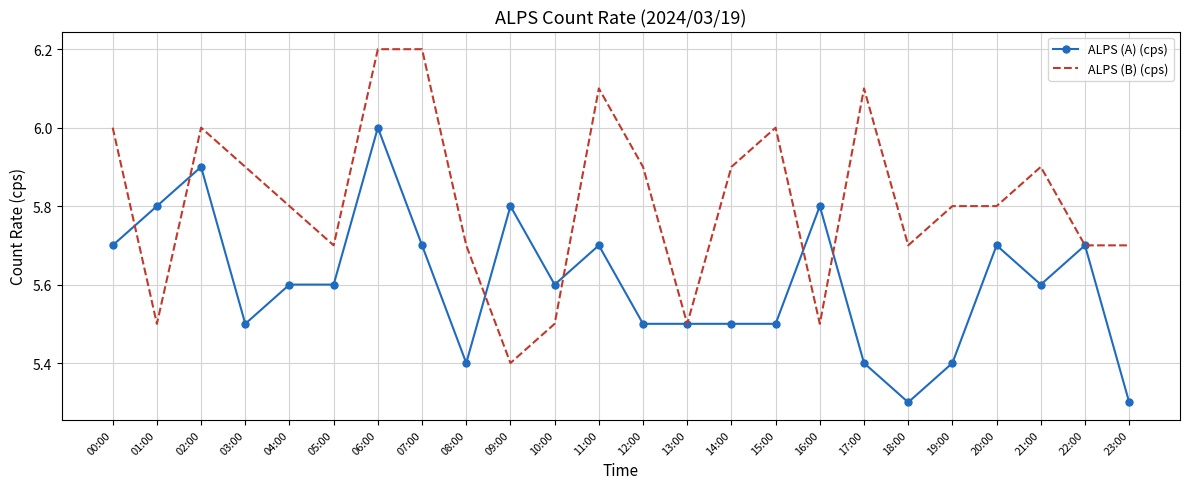

What is the sum of all ALPS (A) (cps) values?

134.5